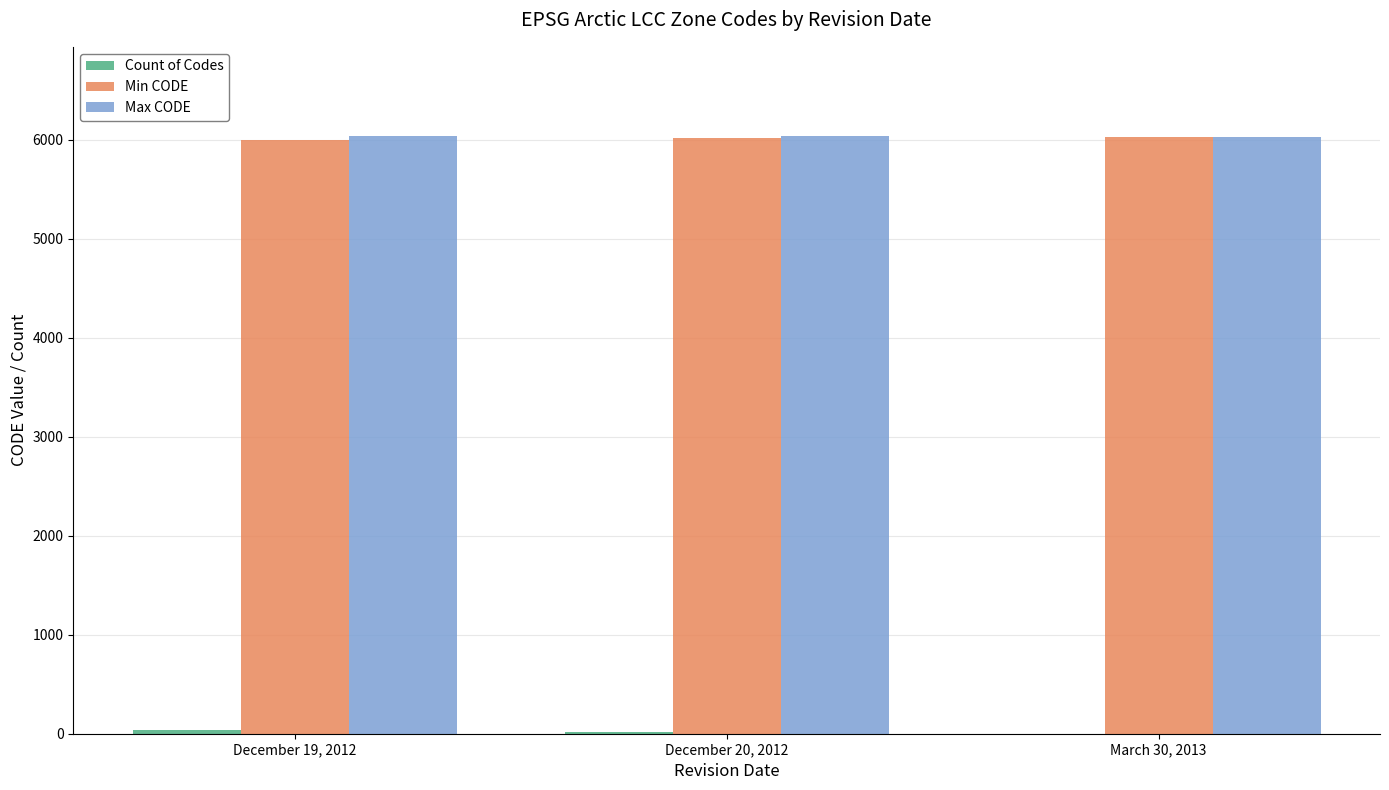

The Max CODE series shows 6035 at December 19, 2012. True or false?

True